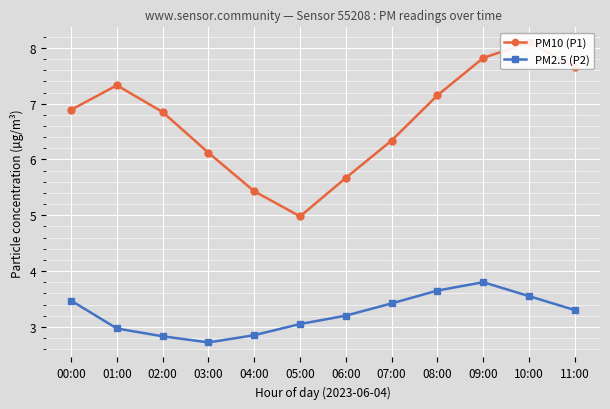

Which label corresponds to the smallest value in the chart?

03:00